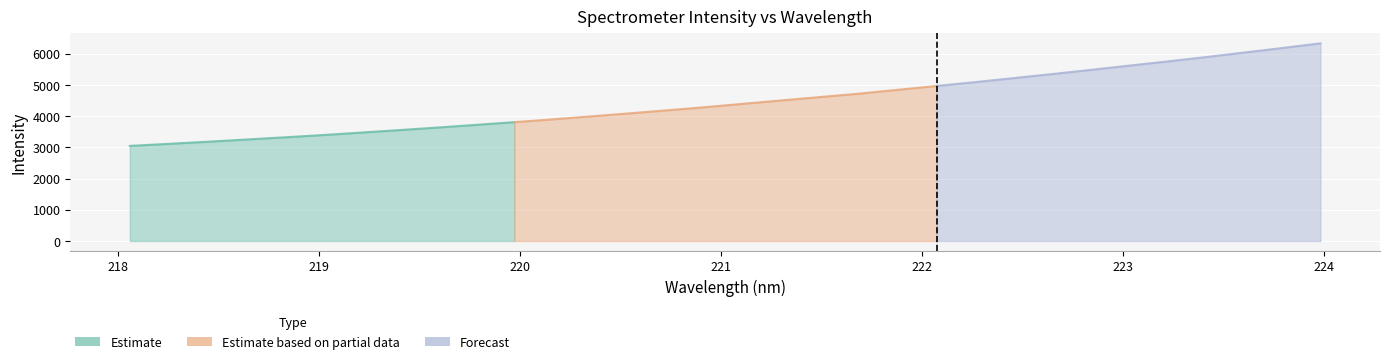

List the labels in order of value, largest first.

223.9802, 223.7895, 223.5987, 223.408, 223.2172, 223.0264, 222.8355, 222.6447, 222.4538, 222.263, 222.0721, 221.8812, 221.6902, 221.4993, 221.3083, 221.1174, 220.9264, 220.7354, 220.5444, 220.3533, 220.1623, 219.9712, 219.7801, 219.589, 219.3979, 219.2067, 219.0156, 218.8244, 218.6332, 218.442, 218.2508, 218.0596